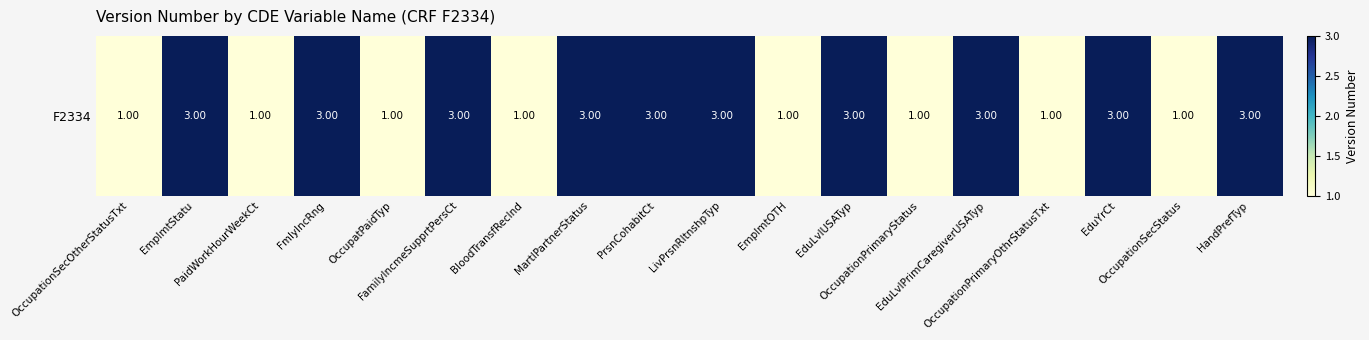

List the labels in order of value, largest first.

EmplmtStatu, FmlyIncRng, FamilyIncmeSupprtPersCt, MartlPartnerStatus, PrsnCohabitCt, LivPrsnRltnshpTyp, EduLvlUSATyp, EduLvlPrimCaregiverUSATyp, EduYrCt, HandPrefTyp, OccupationSecOtherStatusTxt, PaidWorkHourWeekCt, OccupatPaidTyp, BloodTransfRecInd, EmplmtOTH, OccupationPrimaryStatus, OccupationPrimaryOthrStatusTxt, OccupationSecStatus